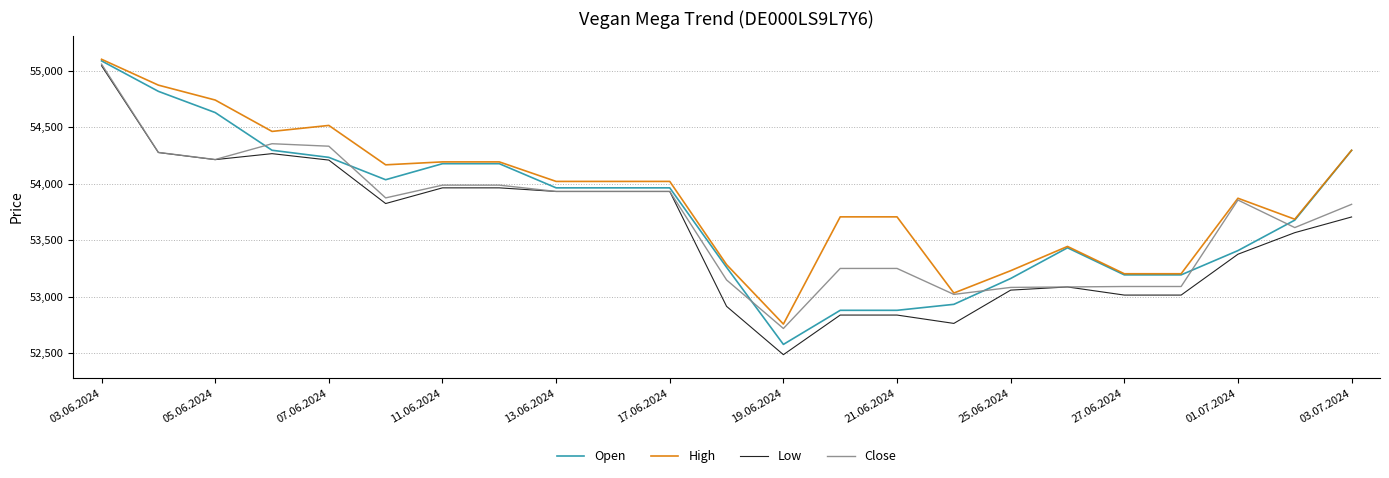

Which series has the widest spread of values?

Low